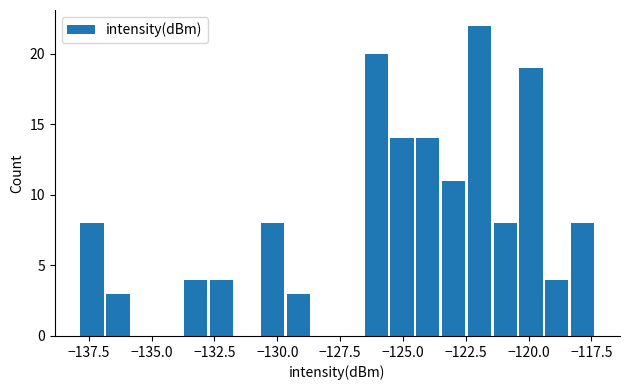

Read against the x-axis, roughly where is the centre of the tallest bar?

-122.0